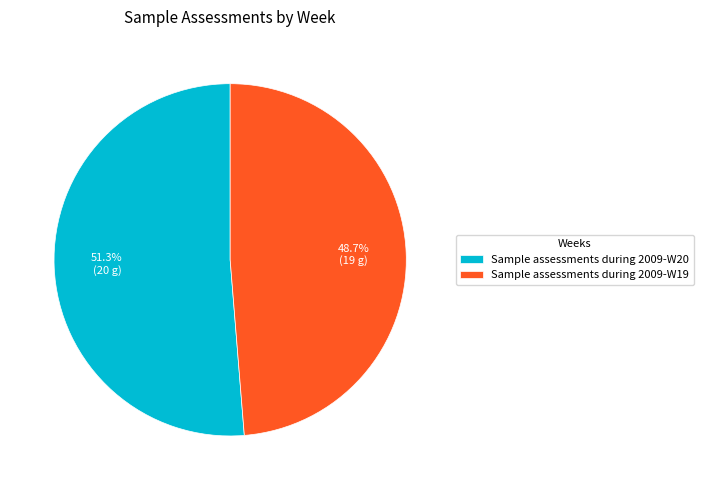

To the nearest percent, what portion does Sample assessments during 2009-W19 represent?

49%